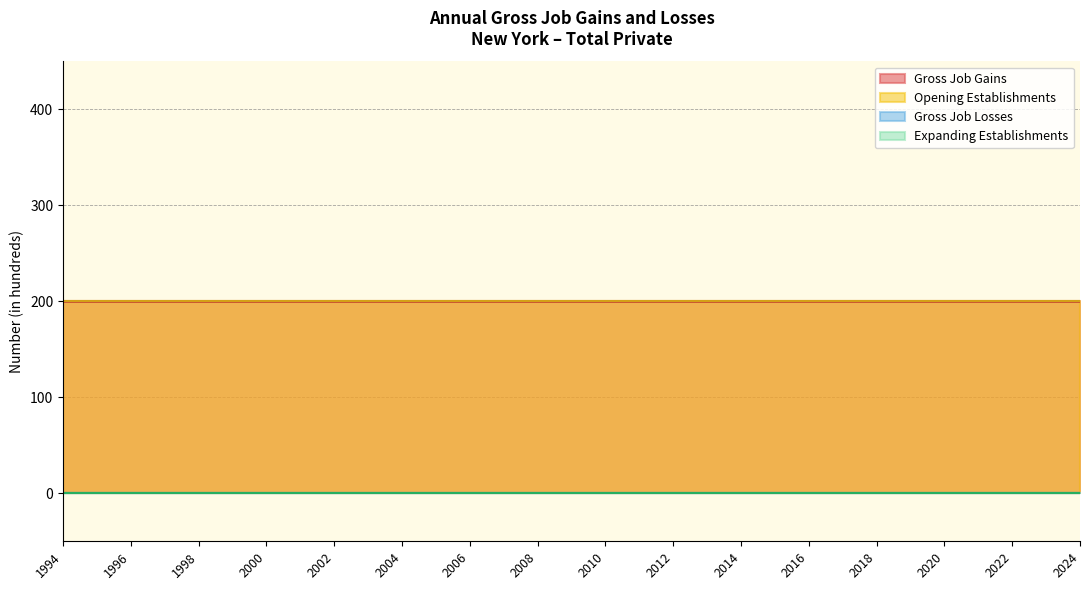

Reading left to right, list all the values displayed in this chart.

Gross Job Gains: 1994=200	1995=200	1996=200	1997=200	1998=200	1999=200	2000=200	2001=200	2002=200	2003=200	2004=200	2005=200	2006=200	2007=200	2008=200	2009=200	2010=200	2011=200	2012=200	2013=200	2014=200	2015=200	2016=200	2017=200	2018=200	2019=200	2020=200	2021=200	2022=200	2023=200	2024=200
Gross Job Losses: 1994=0	1995=0	1996=0	1997=0	1998=0	1999=0	2000=0	2001=0	2002=0	2003=0	2004=0	2005=0	2006=0	2007=0	2008=0	2009=0	2010=0	2011=0	2012=0	2013=0	2014=0	2015=0	2016=0	2017=0	2018=0	2019=0	2020=0	2021=0	2022=0	2023=0	2024=0
Expanding Establishments: 1994=0	1995=0	1996=0	1997=0	1998=0	1999=0	2000=0	2001=0	2002=0	2003=0	2004=0	2005=0	2006=0	2007=0	2008=0	2009=0	2010=0	2011=0	2012=0	2013=0	2014=0	2015=0	2016=0	2017=0	2018=0	2019=0	2020=0	2021=0	2022=0	2023=0	2024=0
Opening Establishments: 1994=200	1995=200	1996=200	1997=200	1998=200	1999=200	2000=200	2001=200	2002=200	2003=200	2004=200	2005=200	2006=200	2007=200	2008=200	2009=200	2010=200	2011=200	2012=200	2013=200	2014=200	2015=200	2016=200	2017=200	2018=200	2019=200	2020=200	2021=200	2022=200	2023=200	2024=200